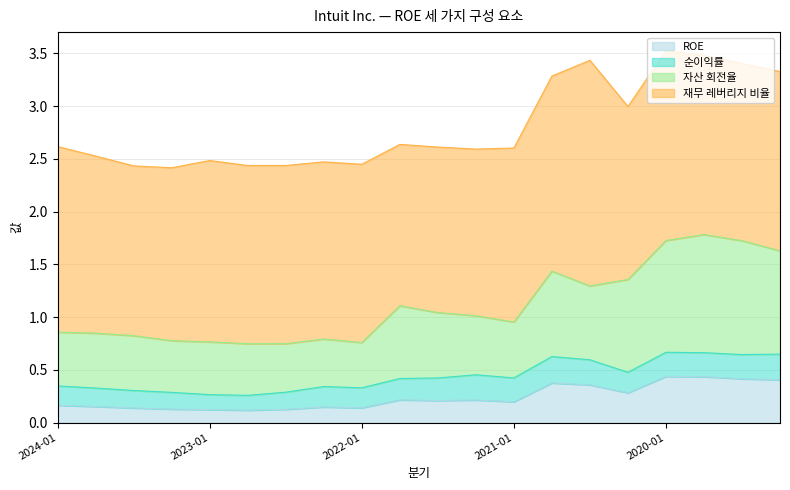

The ROE series shows 0.0 at 2022-01. True or false?

False